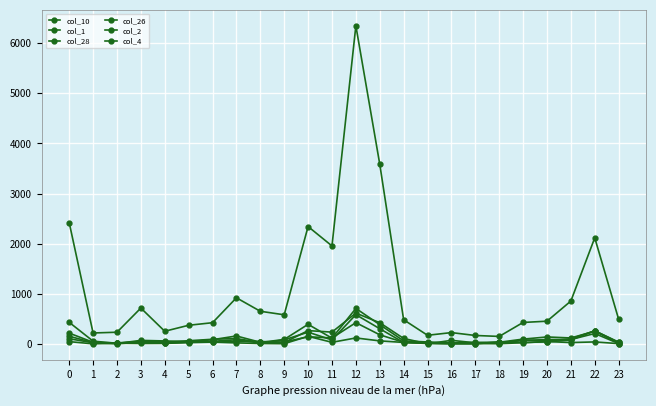

How many distinct data groups are displayed?

6